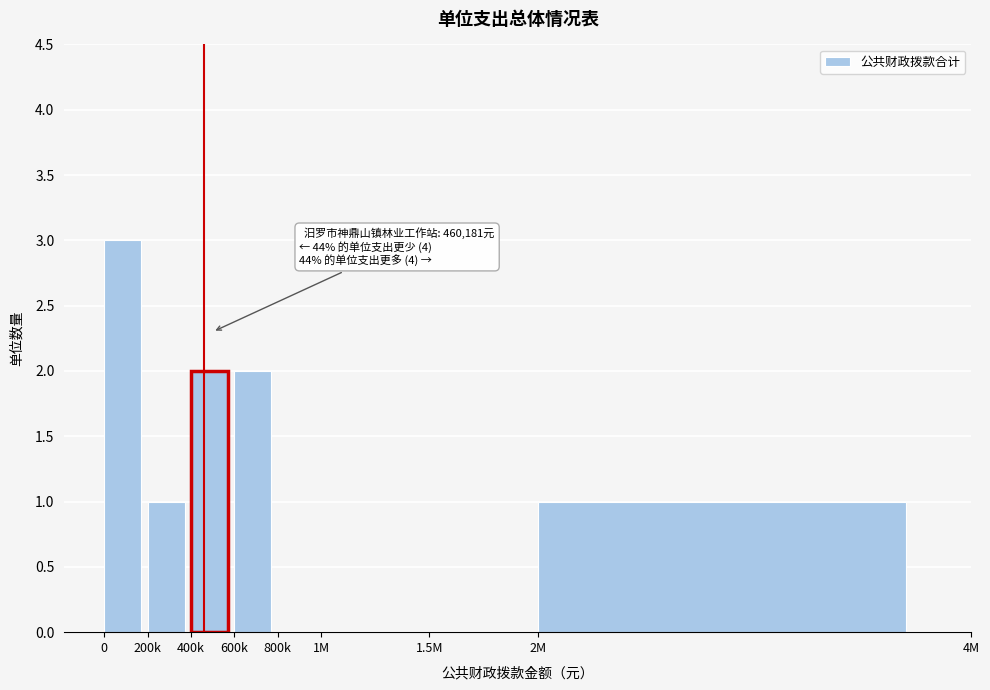

Reading left to right, list all the values displayed in this chart.

0=3	200k=1	400k=2	600k=2	800k=0	1M=0	1.5M=0	2M=1